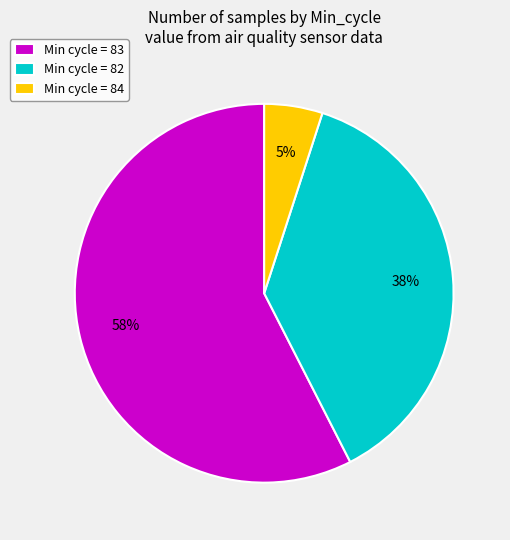

Is the sum of Min cycle = 84 and Min cycle = 83 greater than half?

Yes